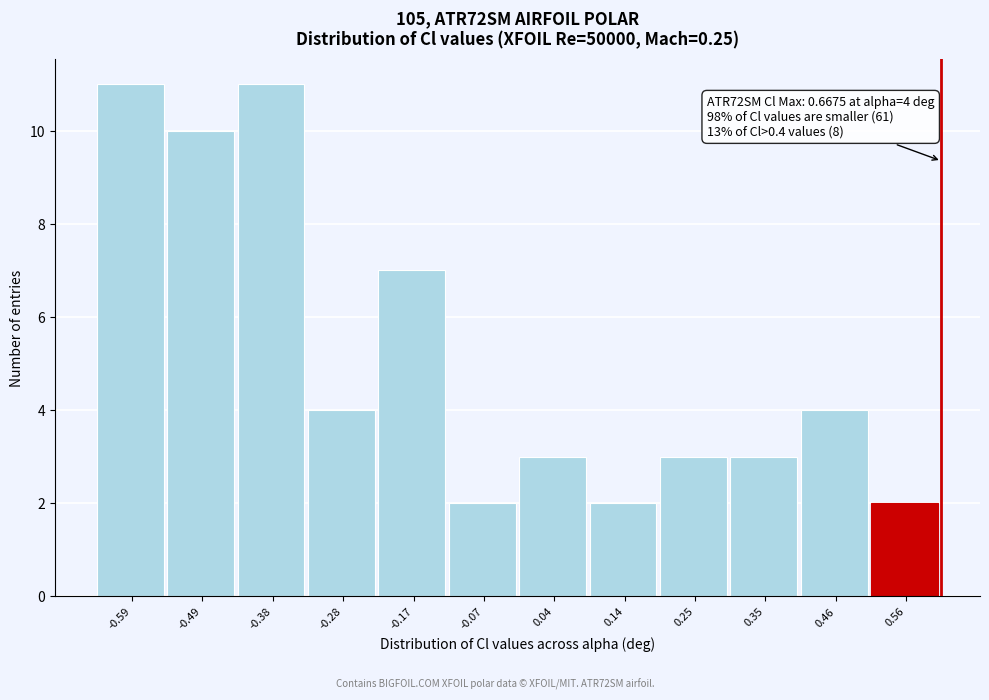

Reading left to right, what are all the values shown in this chart?

11	10	11	4	7	2	3	2	3	3	4	2